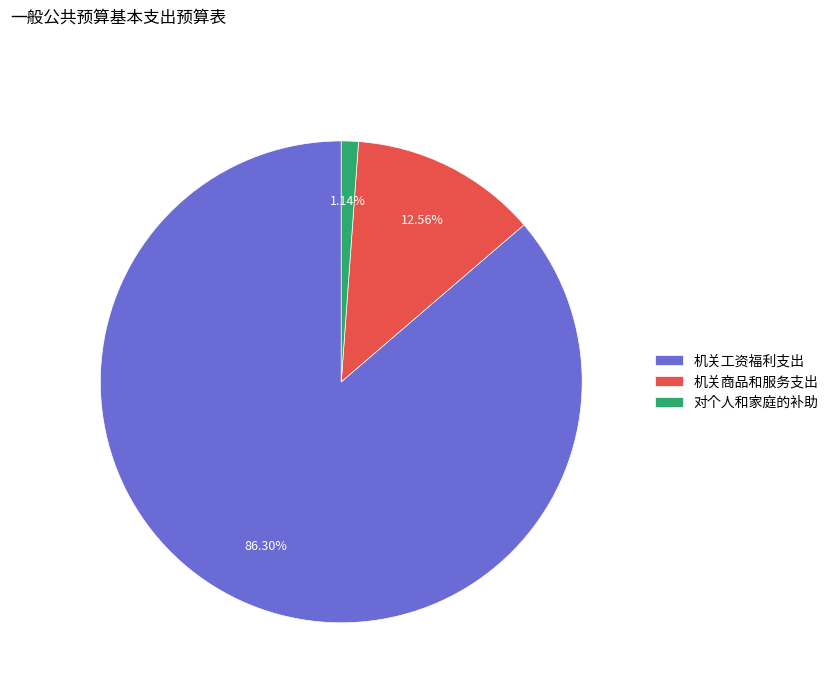

The 对个人和家庭的补助 slice represents 1% of the pie. True or false?

True